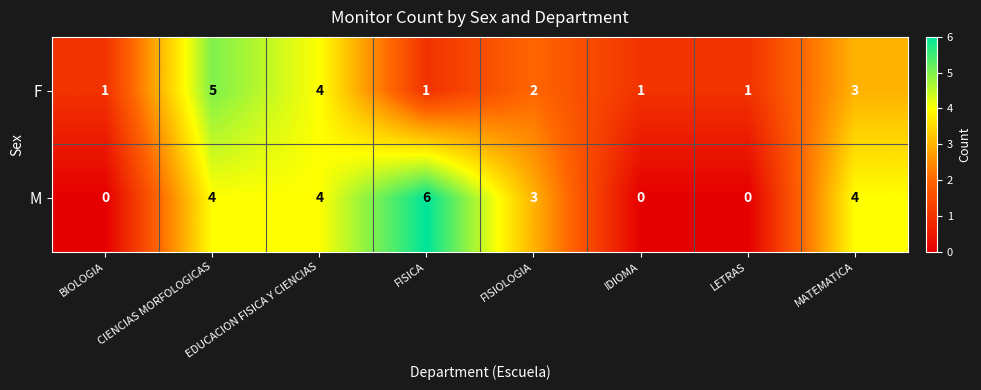

What is the difference between the maximum and minimum values in the M series?

6